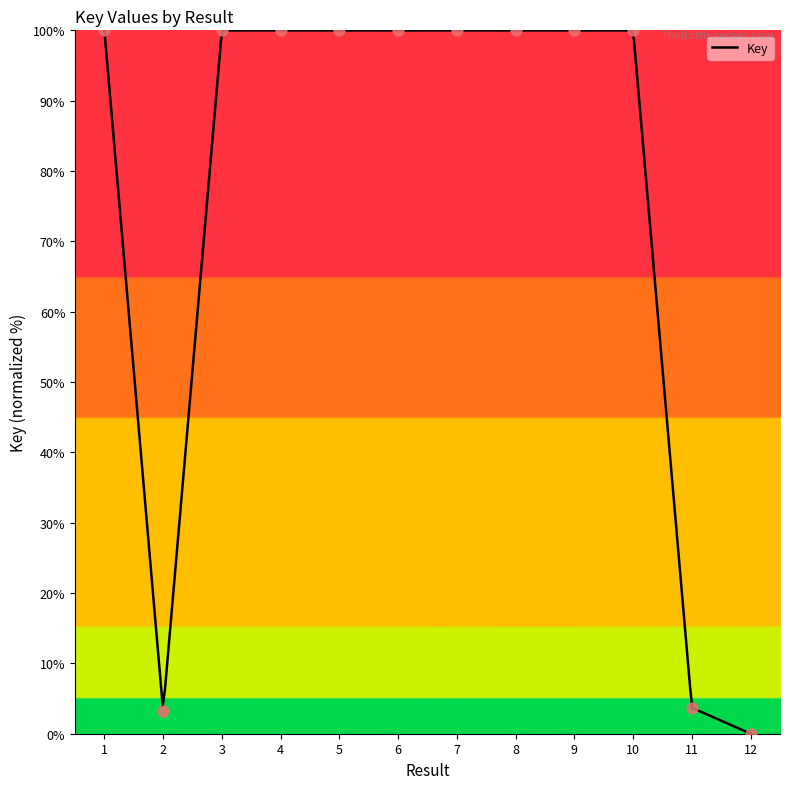

Which has a higher value, 1 or 4?

1